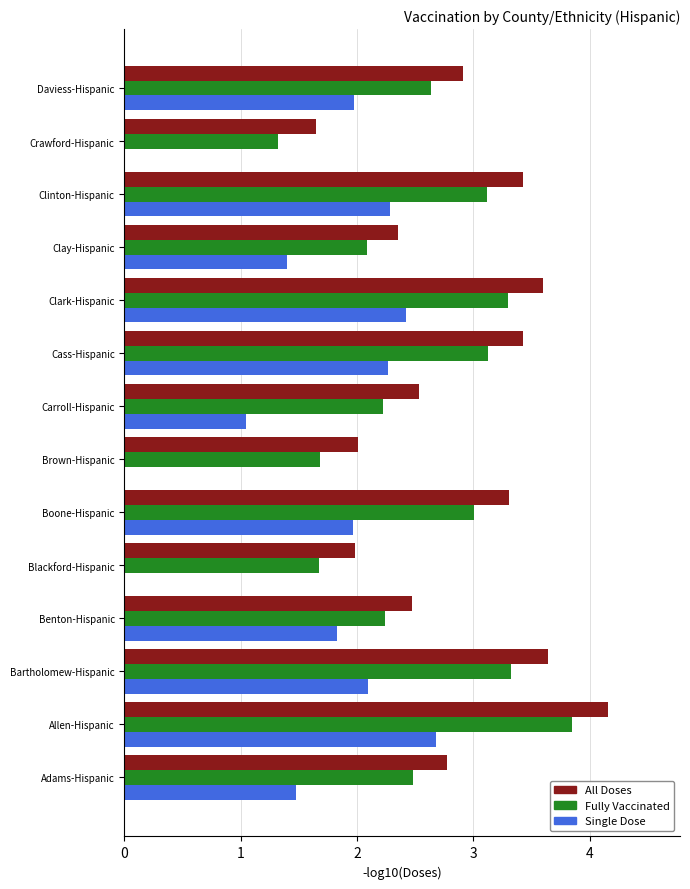

The Fully Vaccinated series shows 3.8 at Allen-Hispanic. True or false?

True